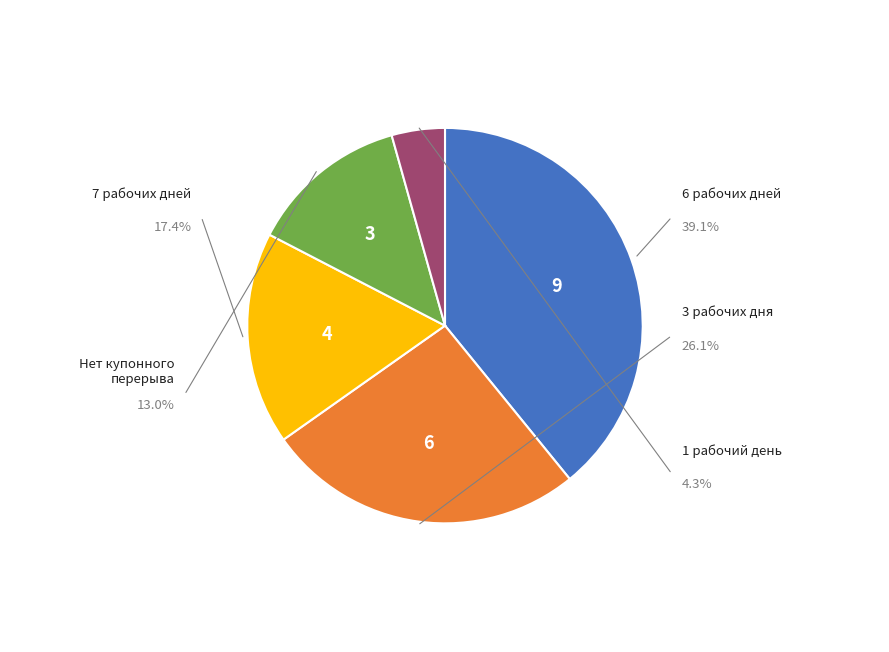

Combined, what portion of the pie is 1 (рабочих дней) and 3 (рабочих дней)?

30.4%